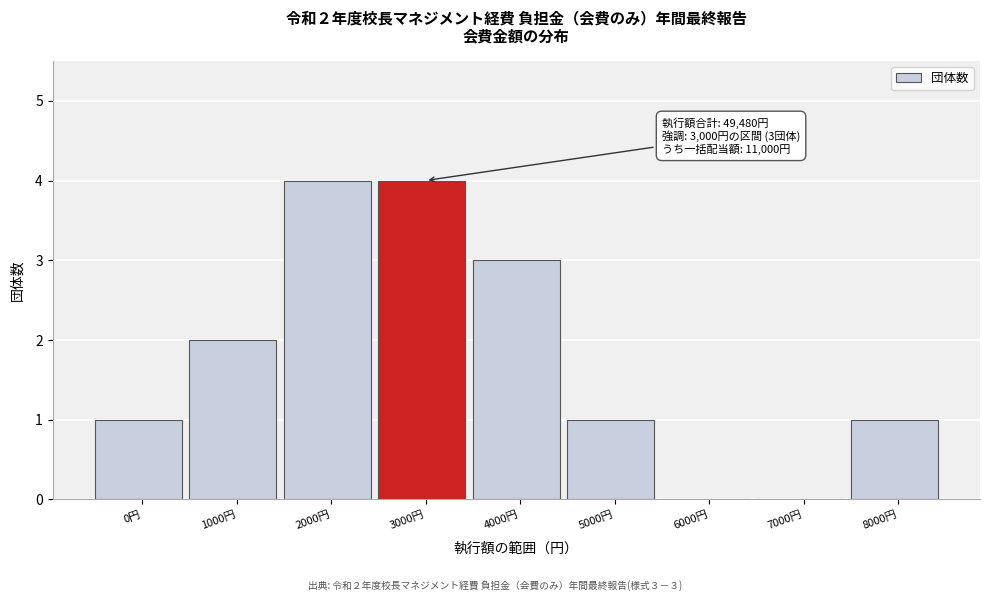

Reading left to right, transcribe all the data shown in this chart.

0円=1	1000円=2	2000円=4	3000円=4	4000円=3	5000円=1	6000円=0	7000円=0	8000円=1